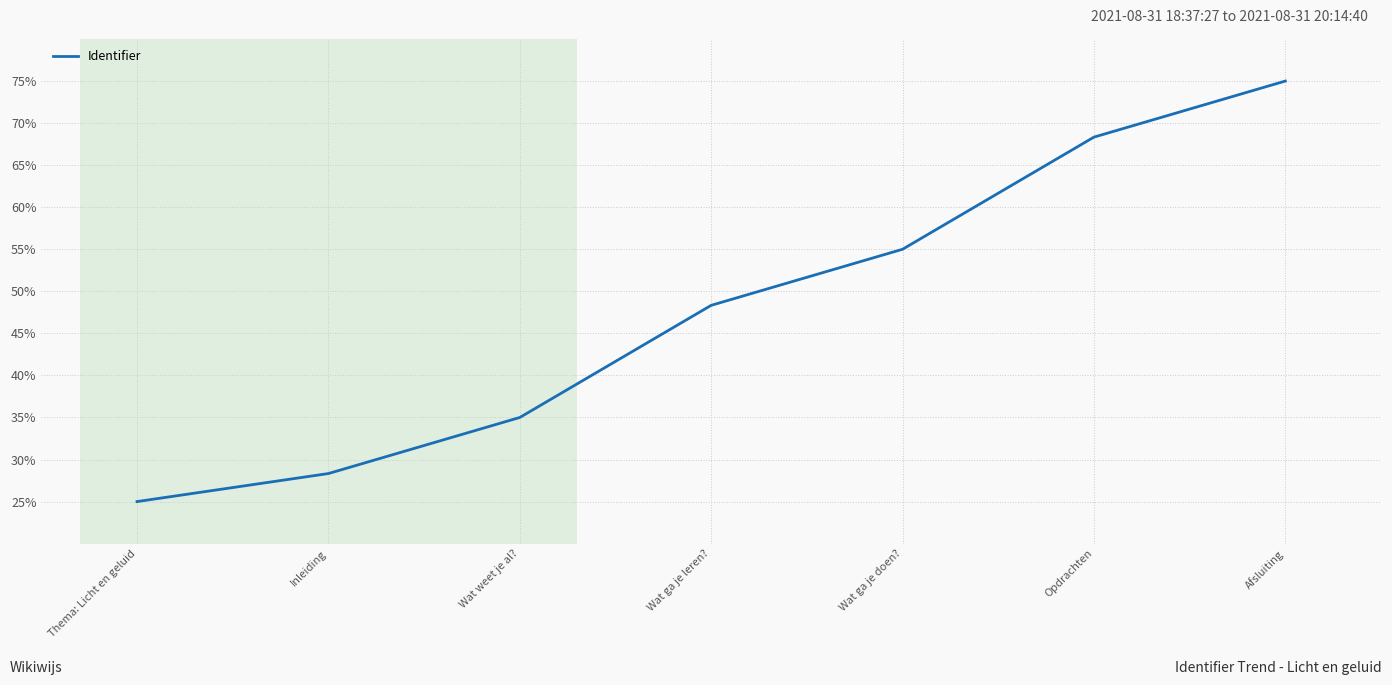

True or false: the data shows 34.5 at Opdrachten.

False